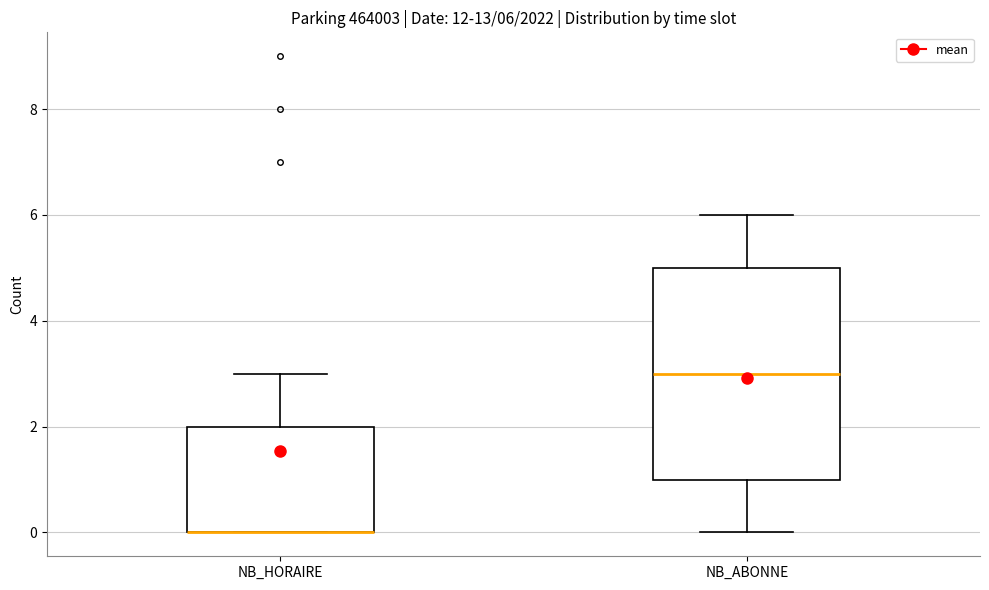

Comparing the boxes themselves (not the whiskers), which one is the tallest?

NB_ABONNE